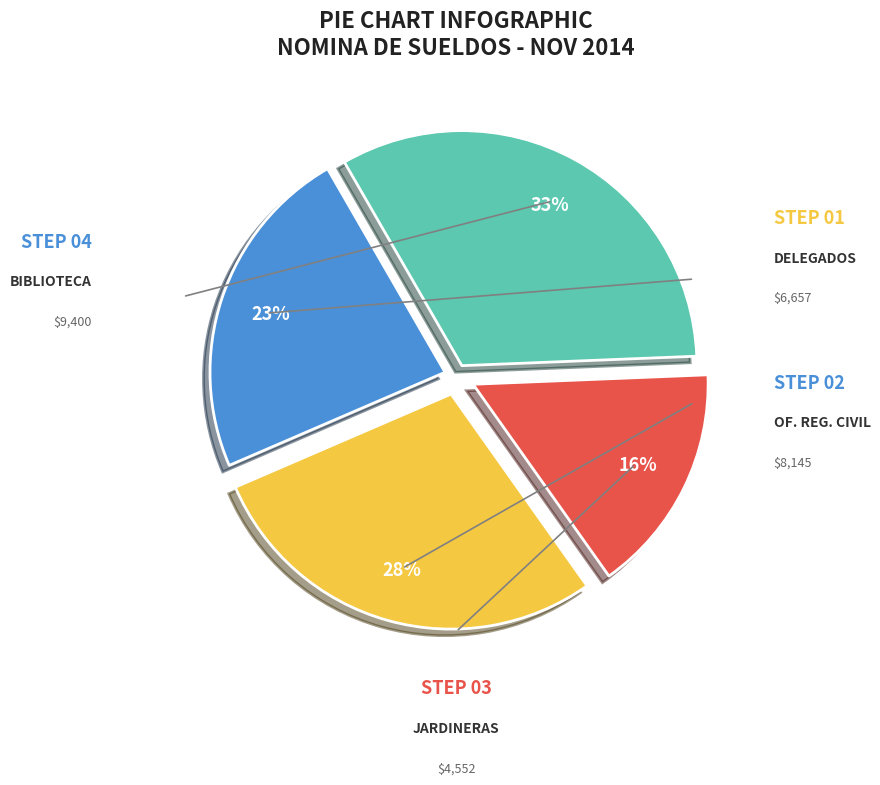

How many slices are in this pie chart?

4